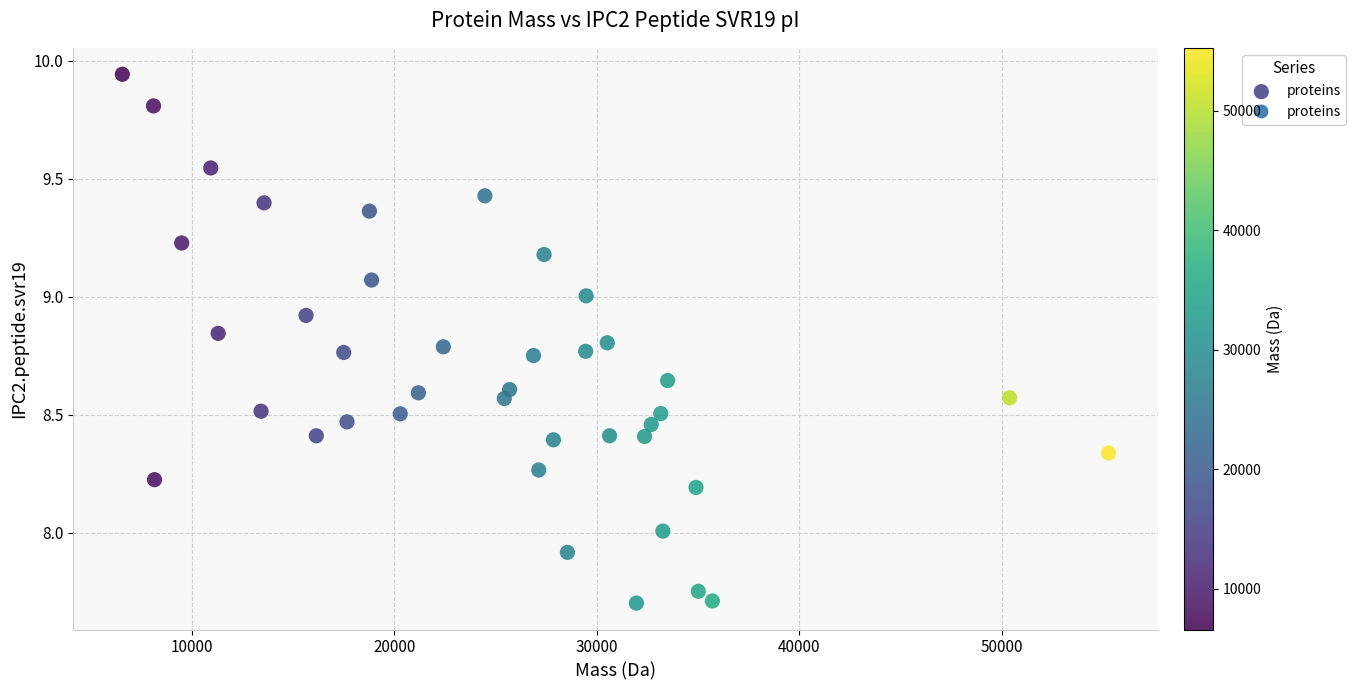

What is the range of X values (max minus min)?

48687.8